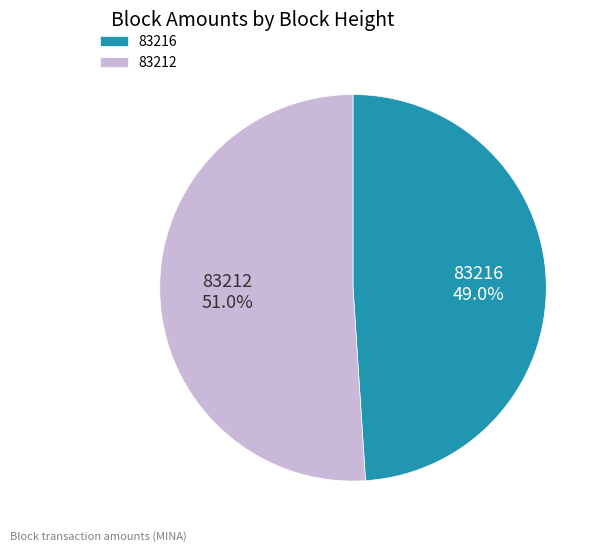

What is the largest slice in the pie chart?

83212